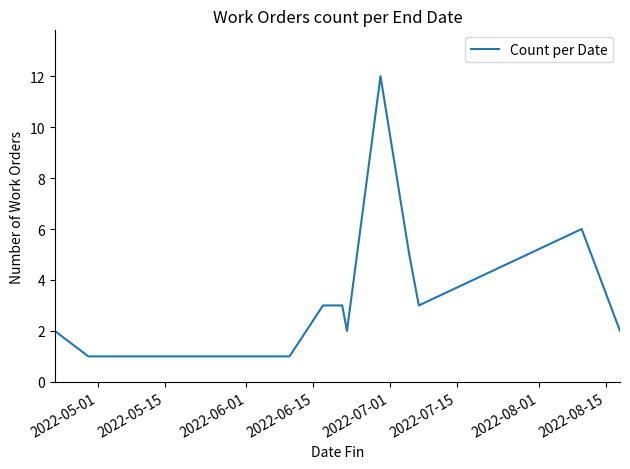

What is the greatest value displayed?

12